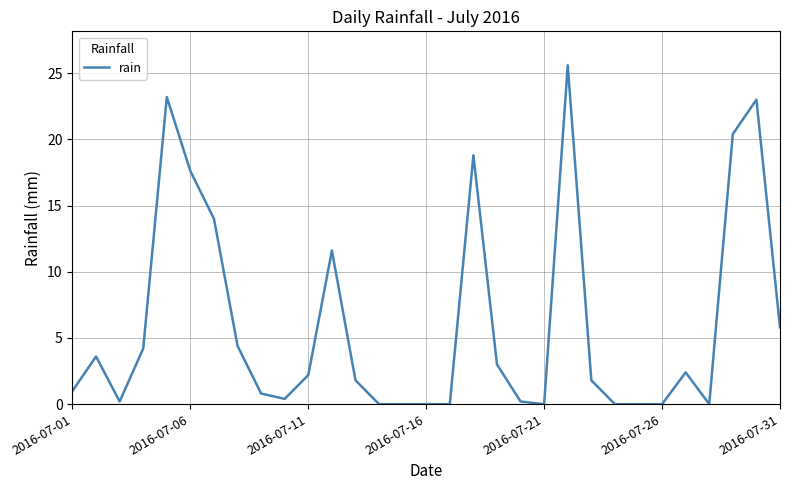

Is this an area chart (filled region under the line)?

No